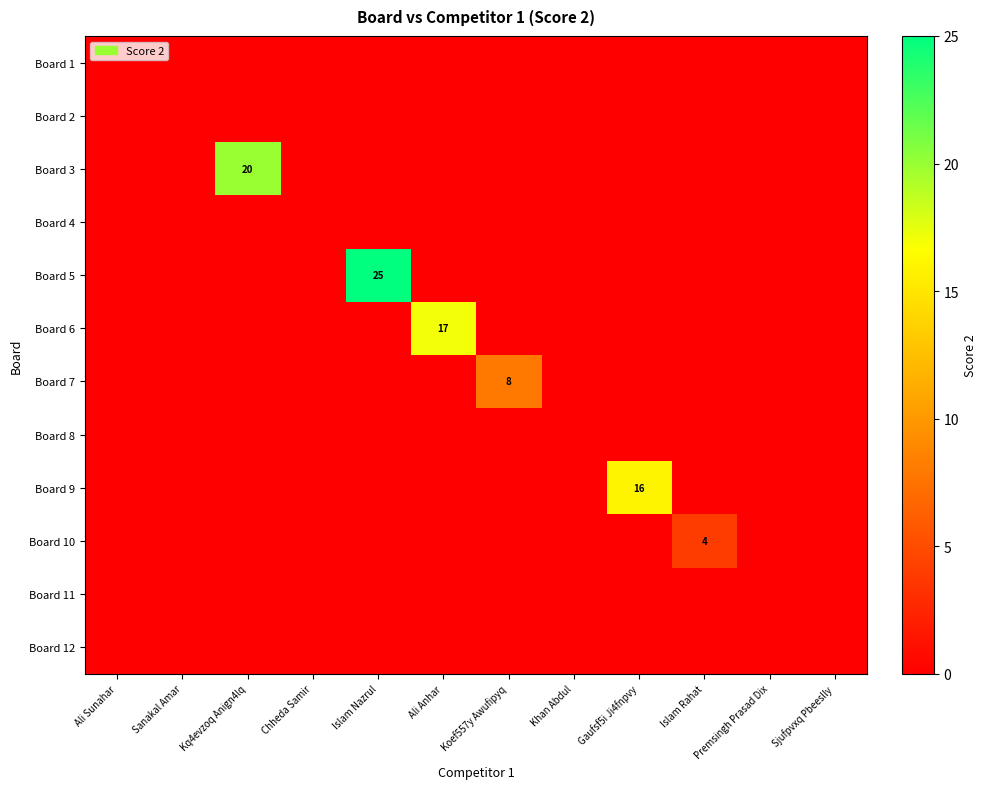

Which series has the widest spread of values?

Board 5